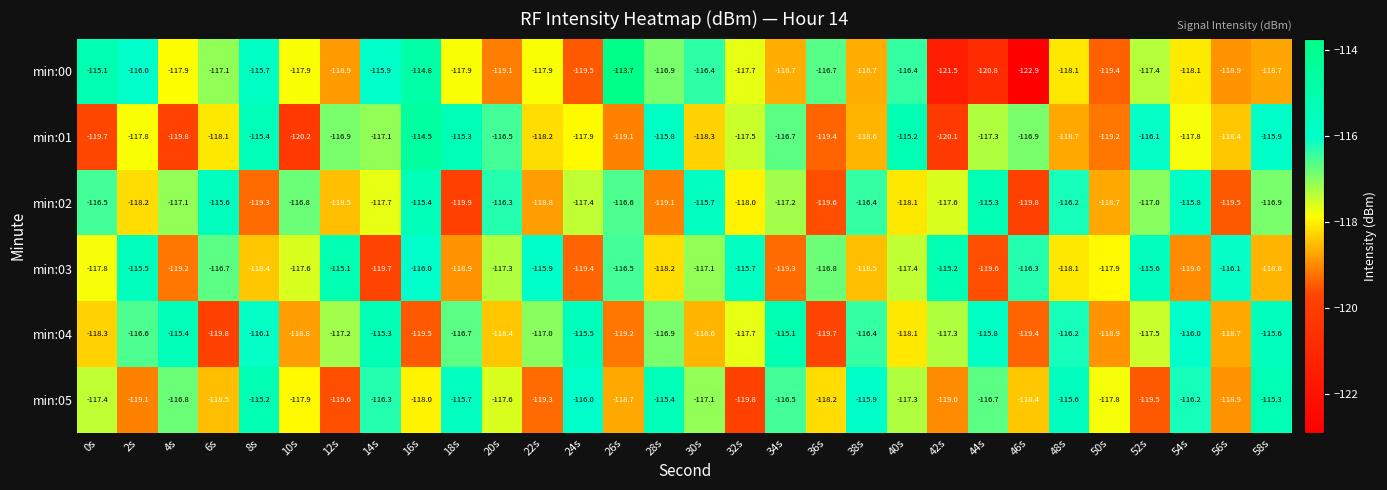

Between 16s and 36s, which series saw the biggest shift?

min:01